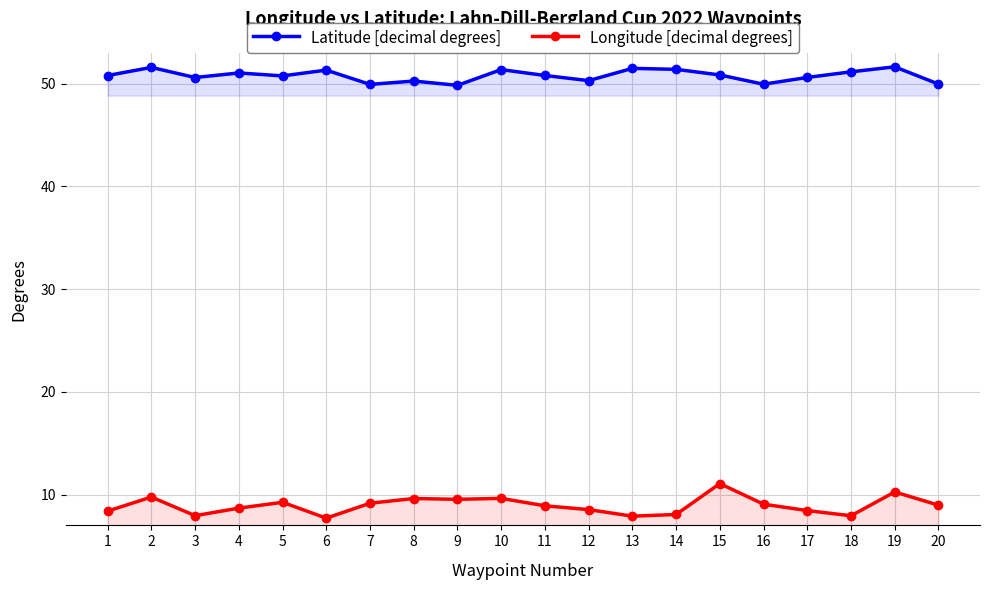

Is it true that Latitude [decimal degrees] equals 30.1 at 1?

False